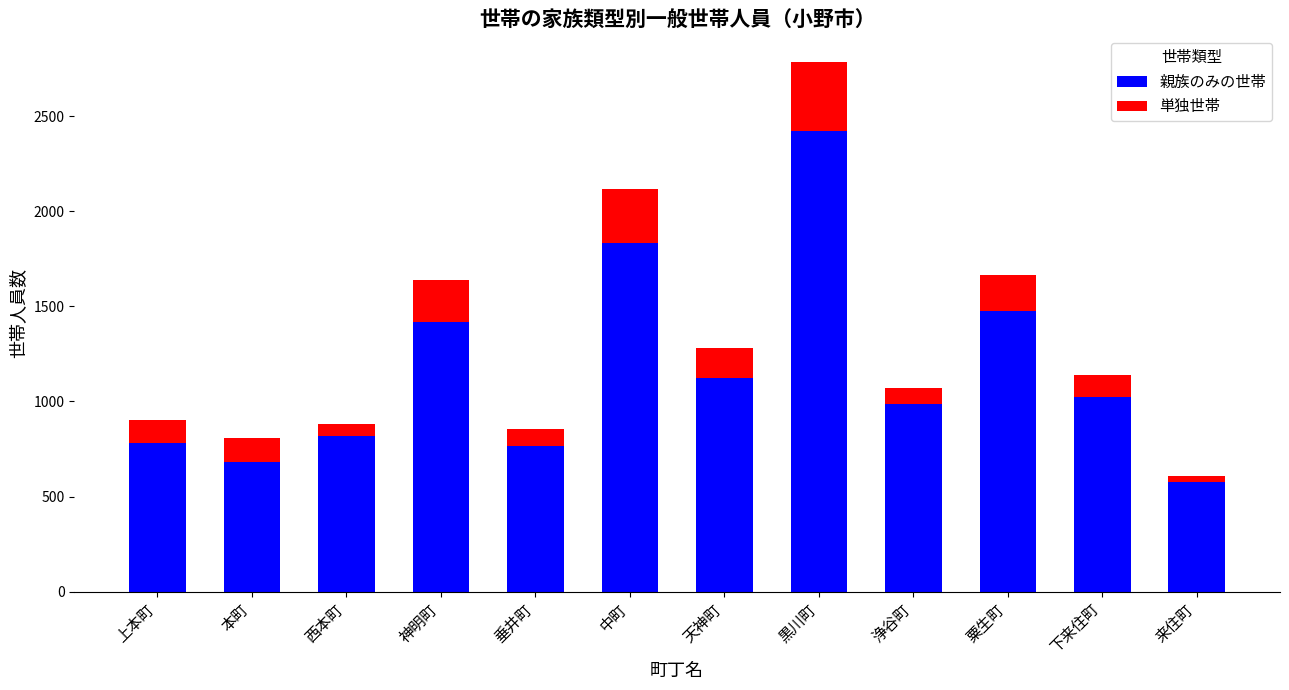

Count the number of data series in this chart.

2